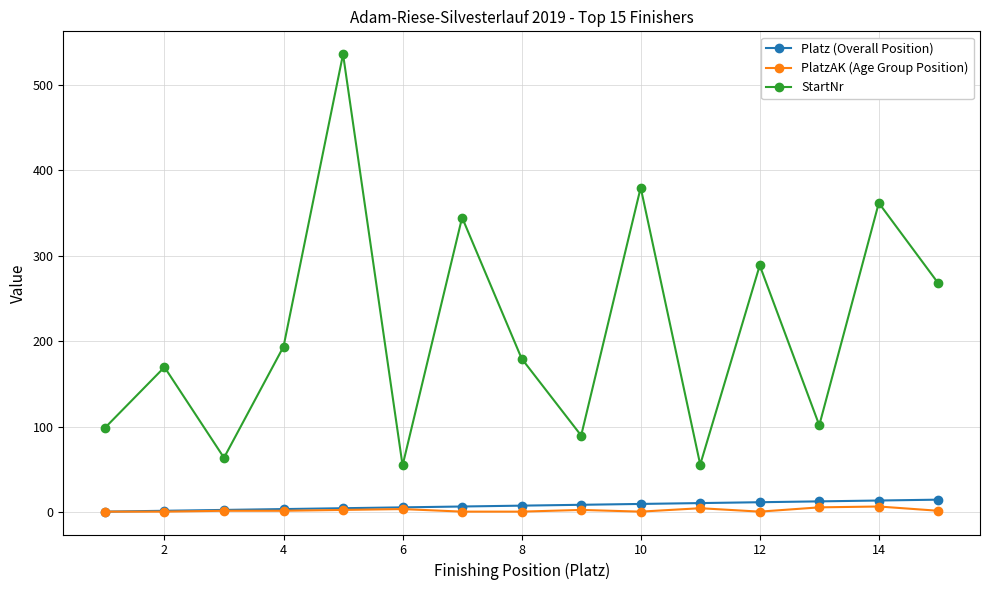

Is this an area chart (filled region under the line)?

No